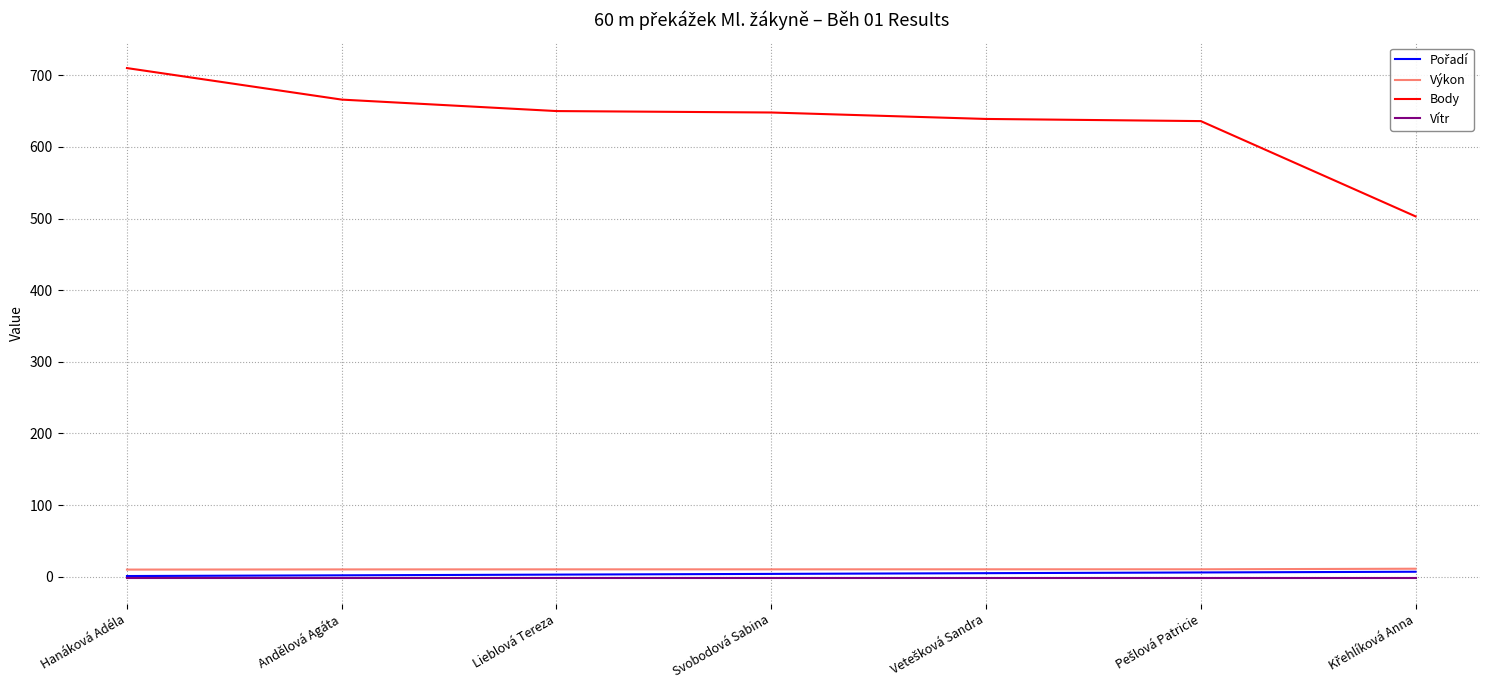

True or false: Výkon and Body cross at least once.

False